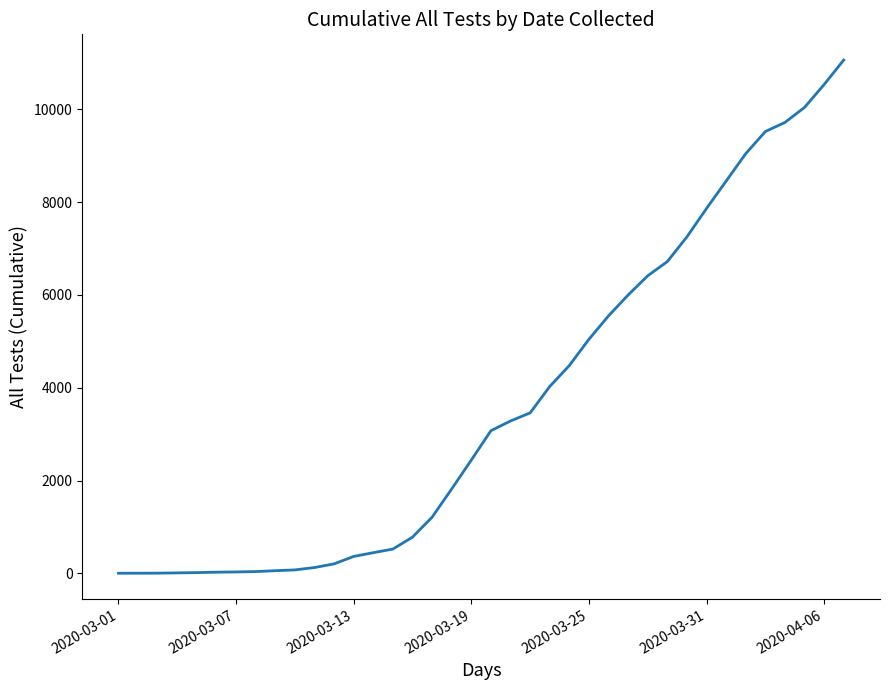

What is the greatest value displayed?

11059